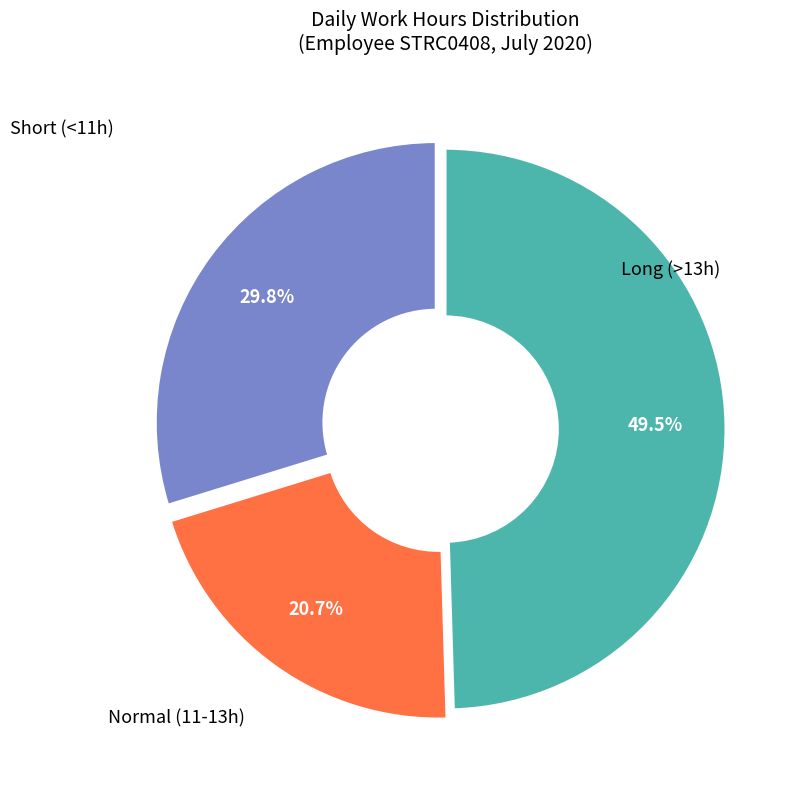

Does any single category account for the majority?

No